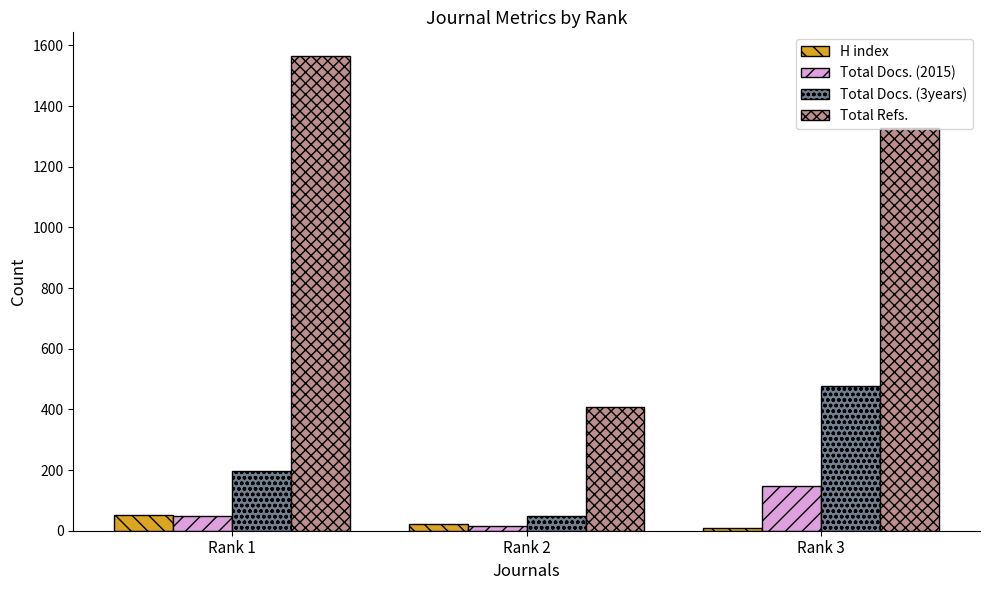

How many bars are there in total?

12